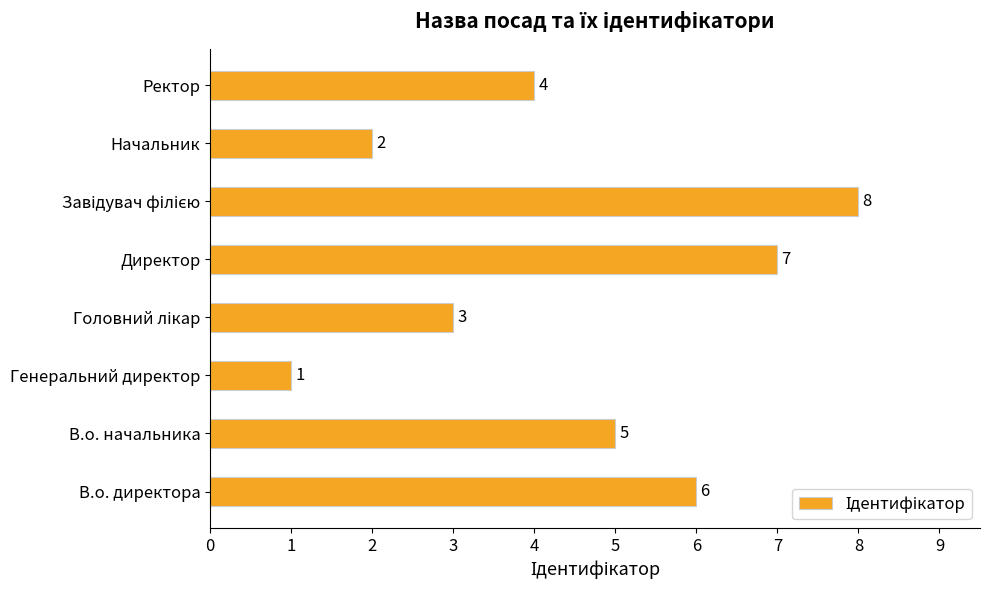

What is the minimum value shown in the chart?

1